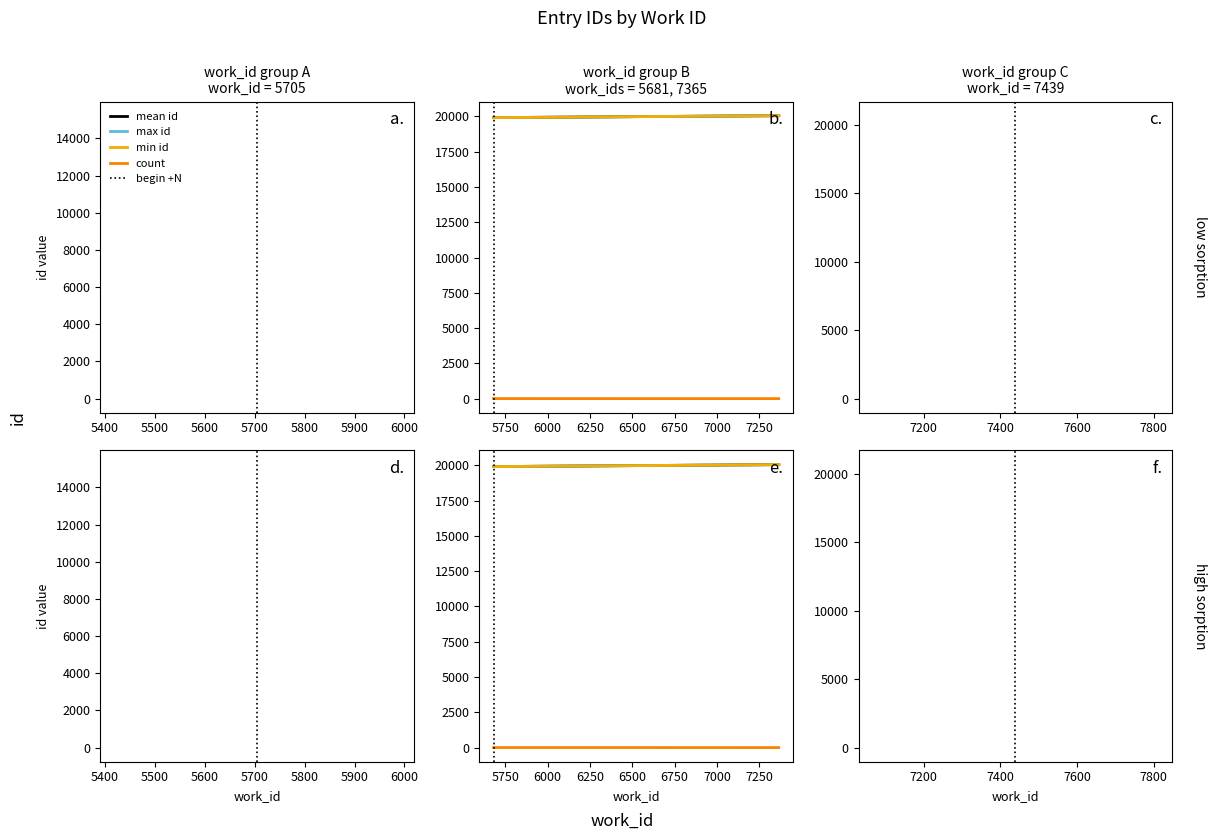

What is the sum of all max id values?

39971